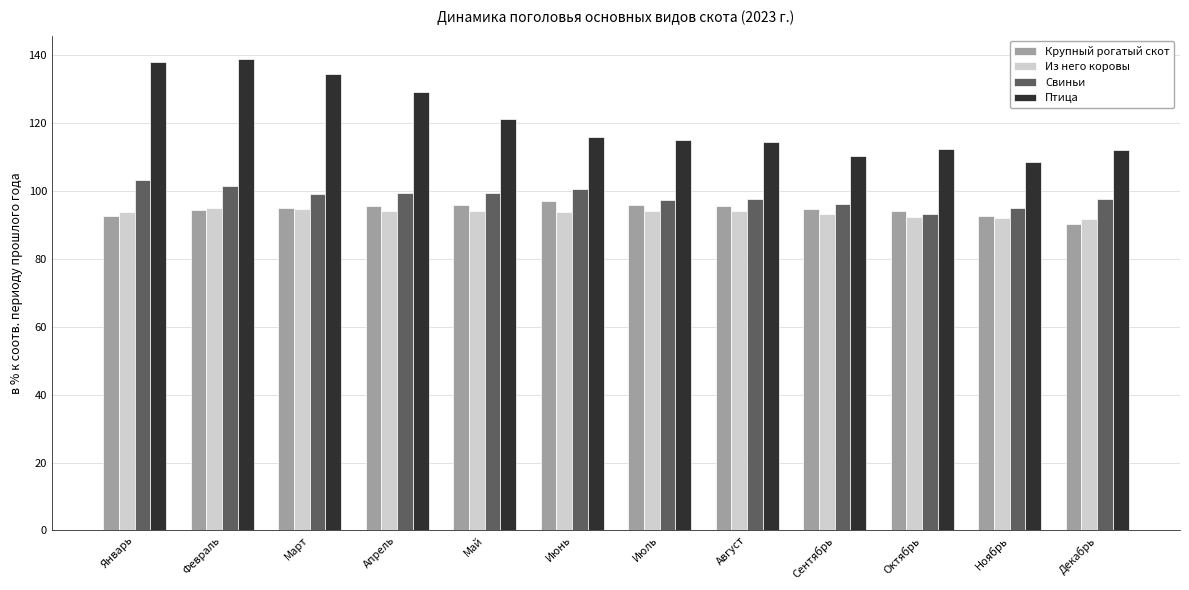

How many bars are there in total?

48